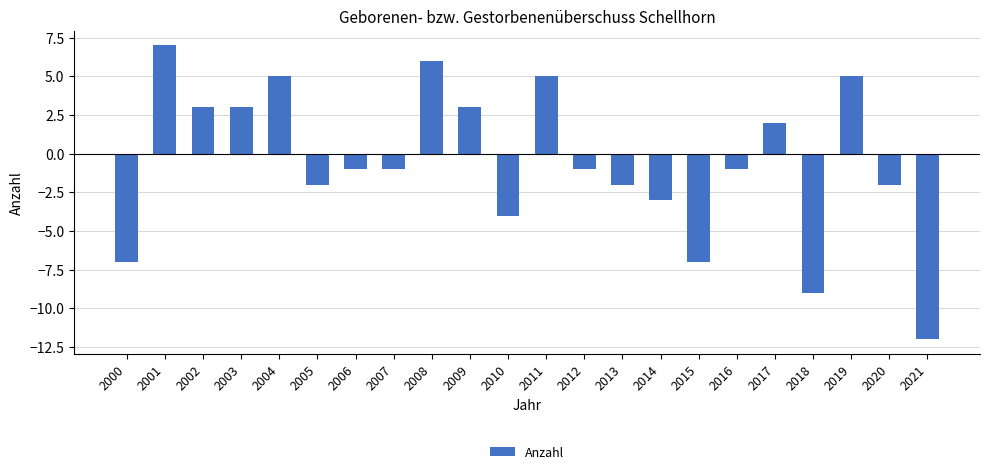

What is the difference between the maximum and minimum values?

19